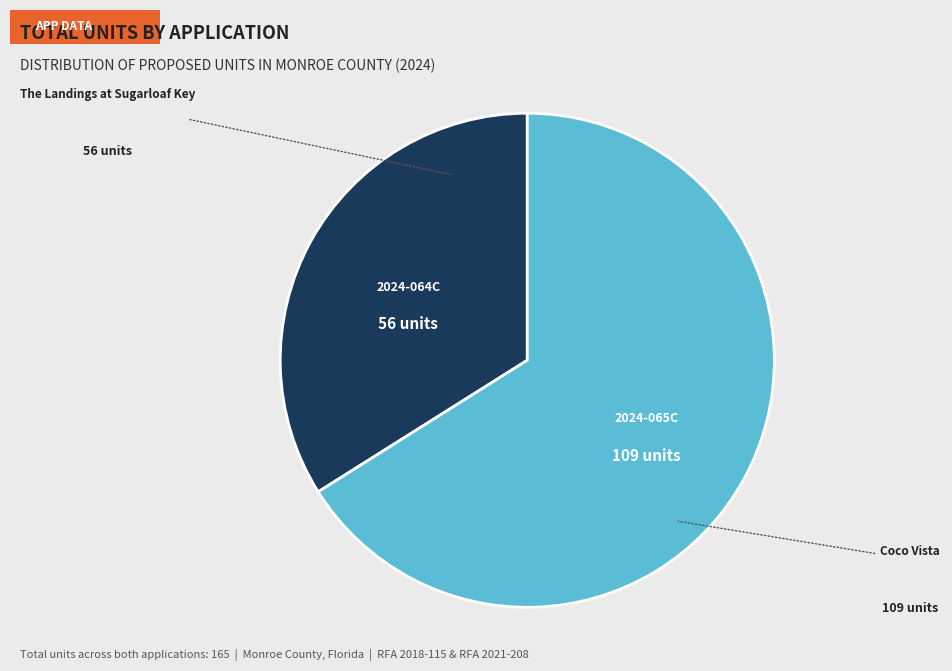

Does any single category account for the majority?

Yes